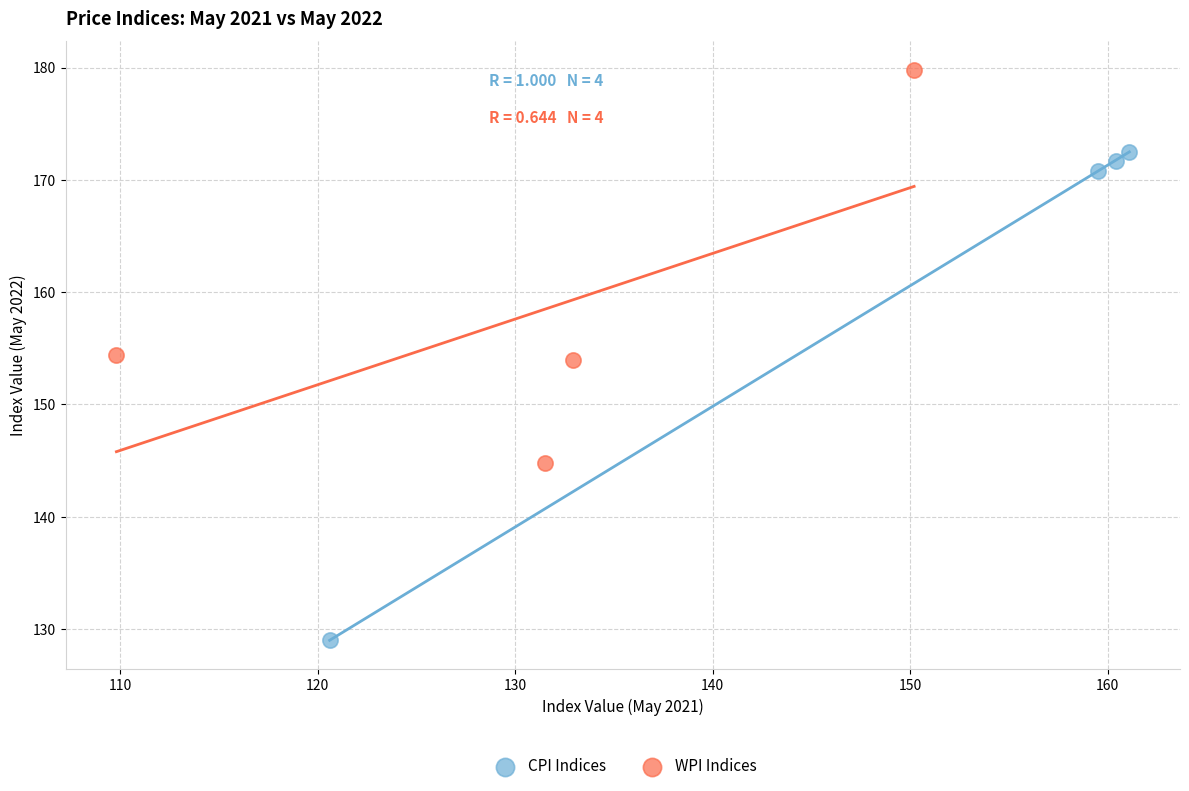

Which series has the largest Y range (max minus min)?

CPI Indices